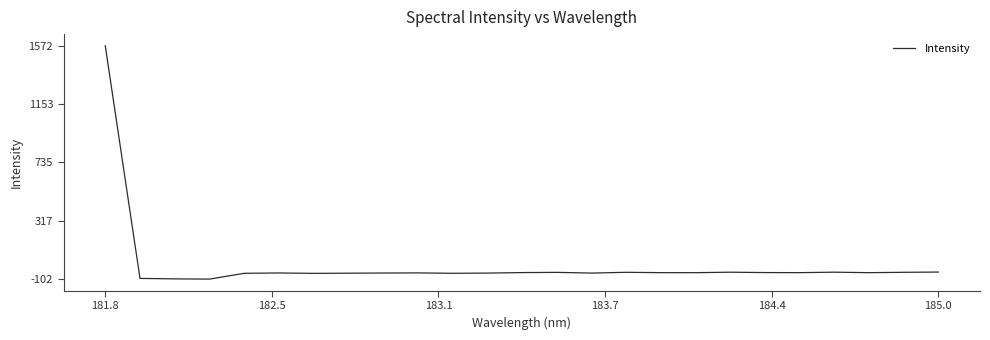

What is the difference between the maximum and minimum values?

1673.1